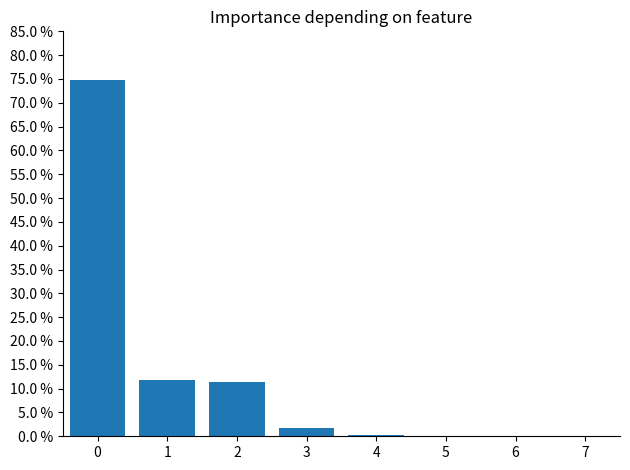

List the labels in order of value, largest first.

0, 1, 2, 3, 4, 5, 6, 7